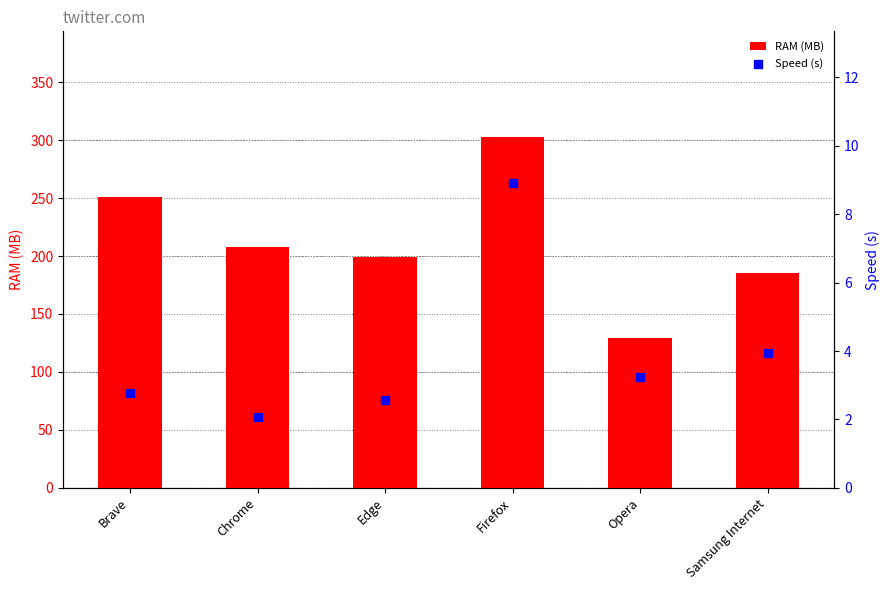

Which series has the largest total across all categories?

RAM (MB)